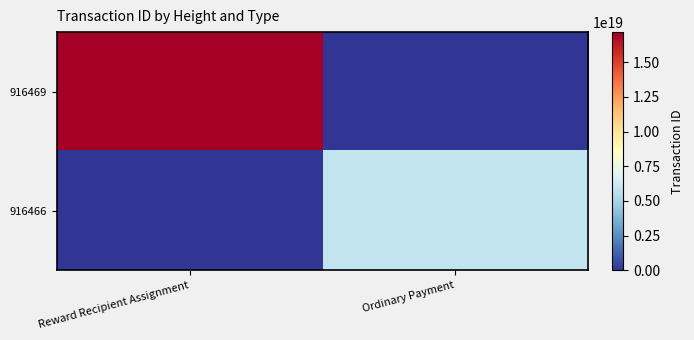

Rank the series by their maximum value, from lowest to highest.

916466, 916469